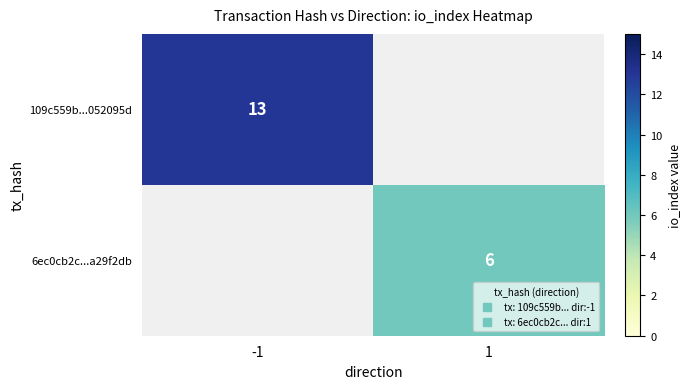

How many series are shown in this chart?

2